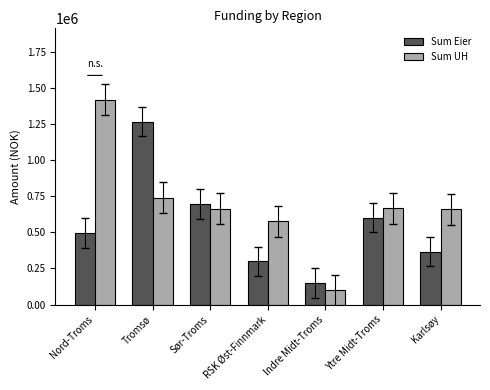

What is the spread (max minus min) of values at Sør-Troms?

34000